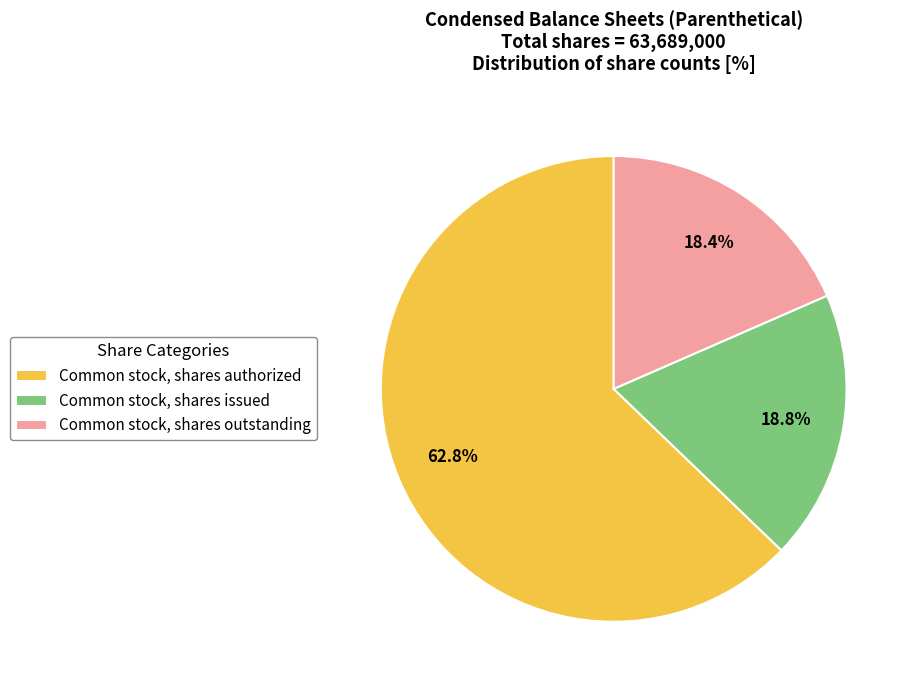

Does any single category account for the majority?

Yes